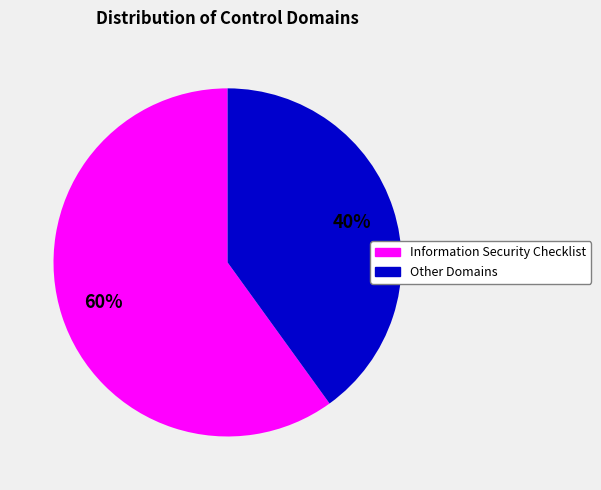

Does any single category account for the majority?

Yes